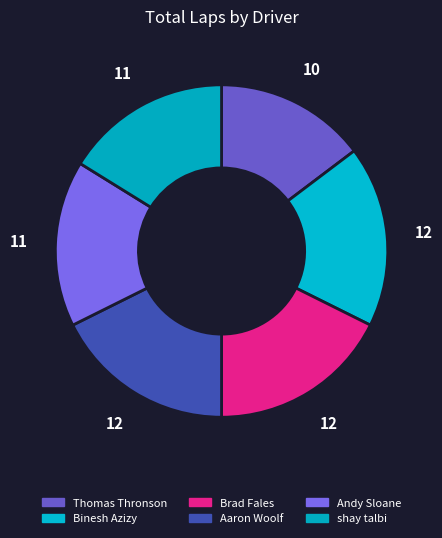

How many slices are in this pie chart?

6